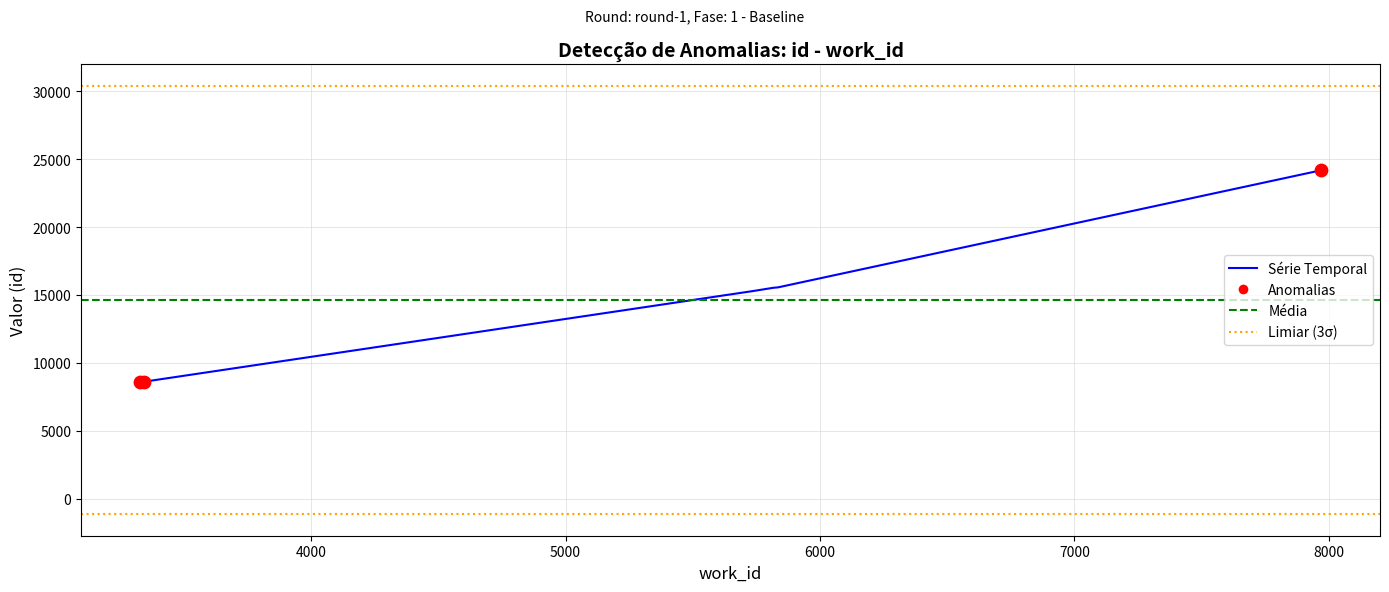

What is the change in value from 3328 to 3343?

+18